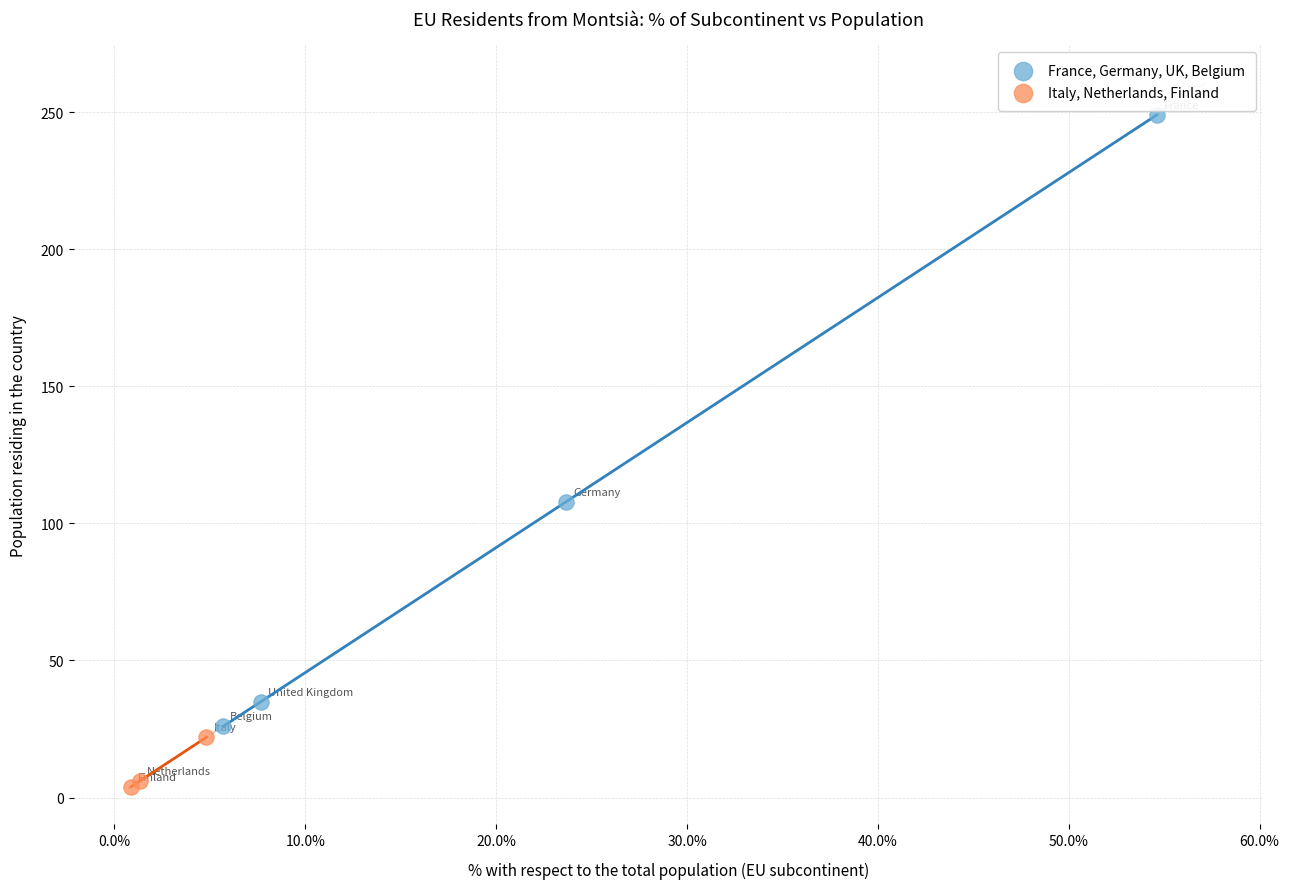

What are all the series names shown in the legend?

France, Germany, UK, Belgium, Italy, Netherlands, Finland